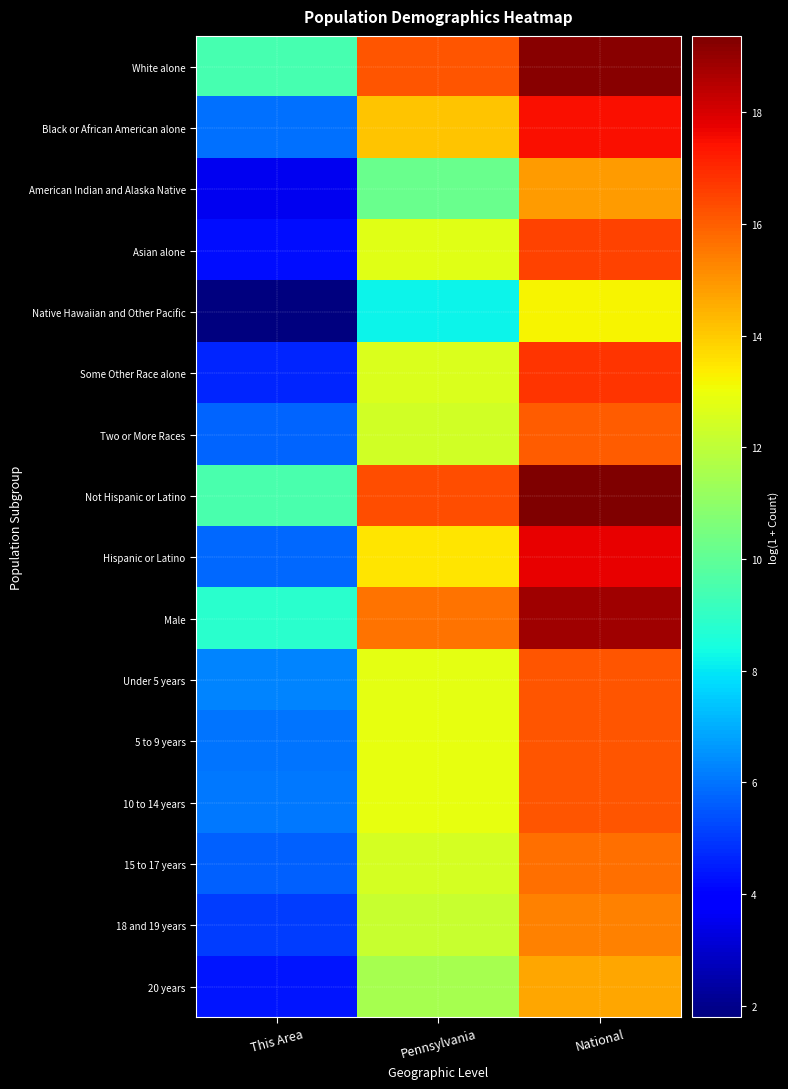

How many categories are shown in the chart?

3